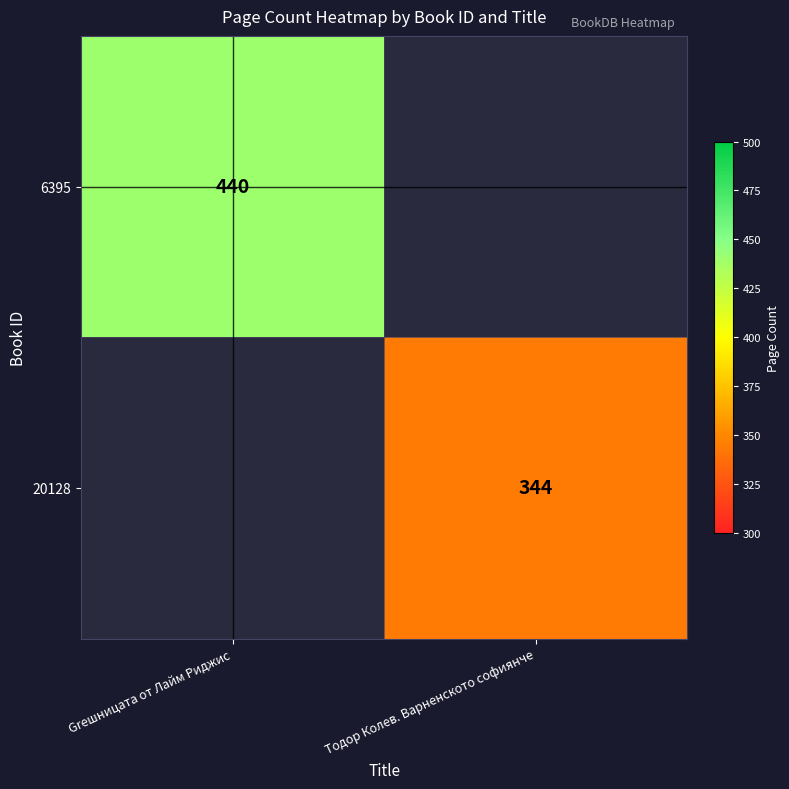

At how many categories does at least one series exceed 372?

1